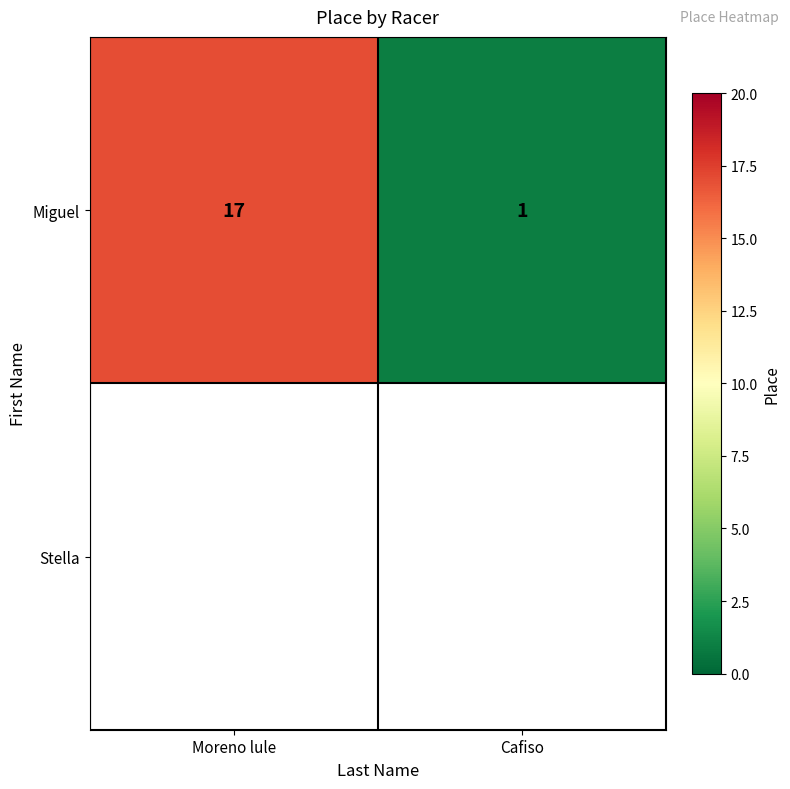

What is the sum of all Miguel values?

18